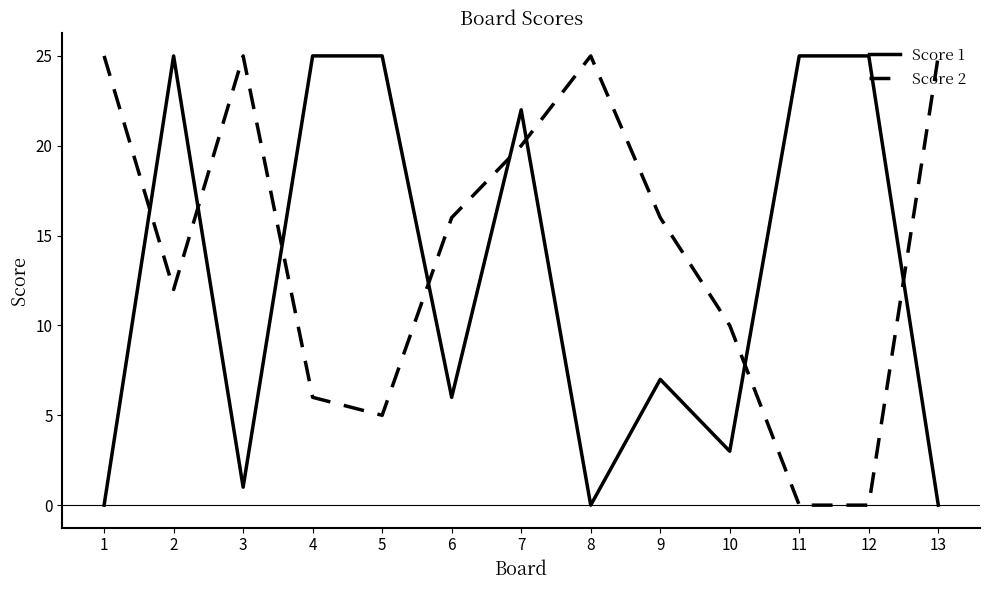

Where do Score 1 and Score 2 first cross each other?

1 and 2